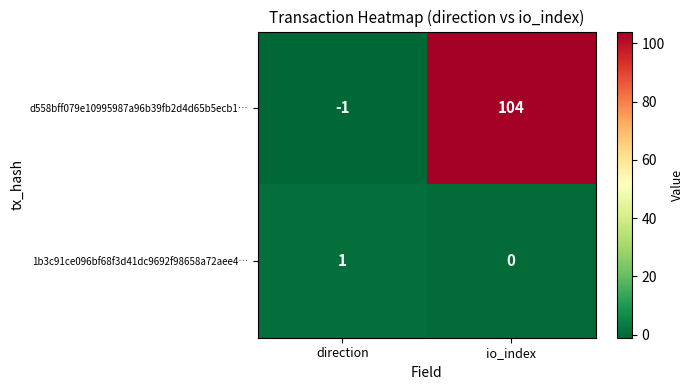

What is the sum of all d558bff079e10995987a96b39fb2d4d65b5ecb1… values?

103